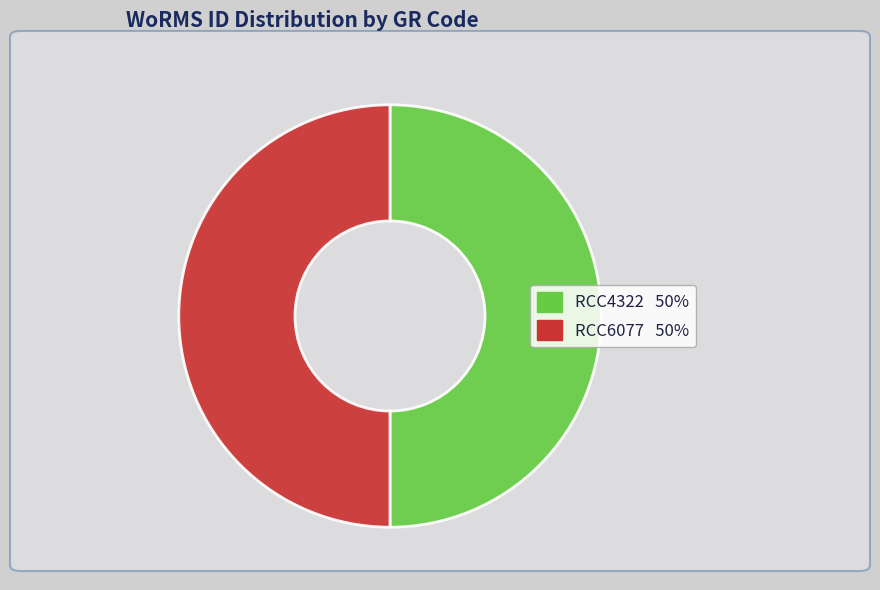

Approximately how many times larger is the value at RCC4322 compared to RCC6077?

1.0